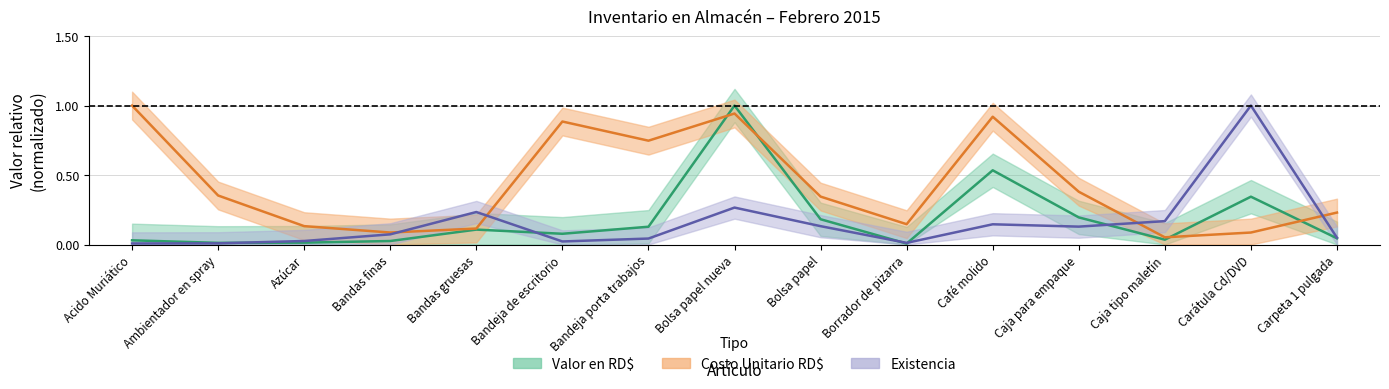

True or false: costo has a value of 0.1 at Caja tipo maletín.

False